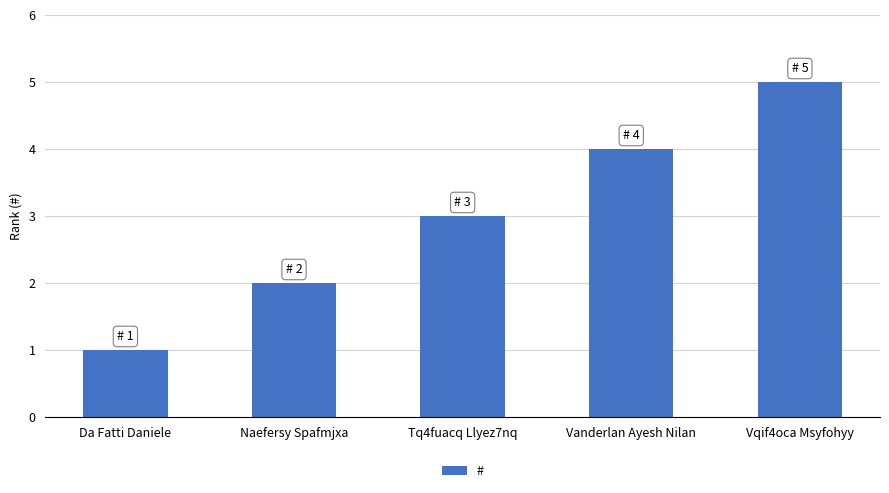

How many series are shown in this chart?

1